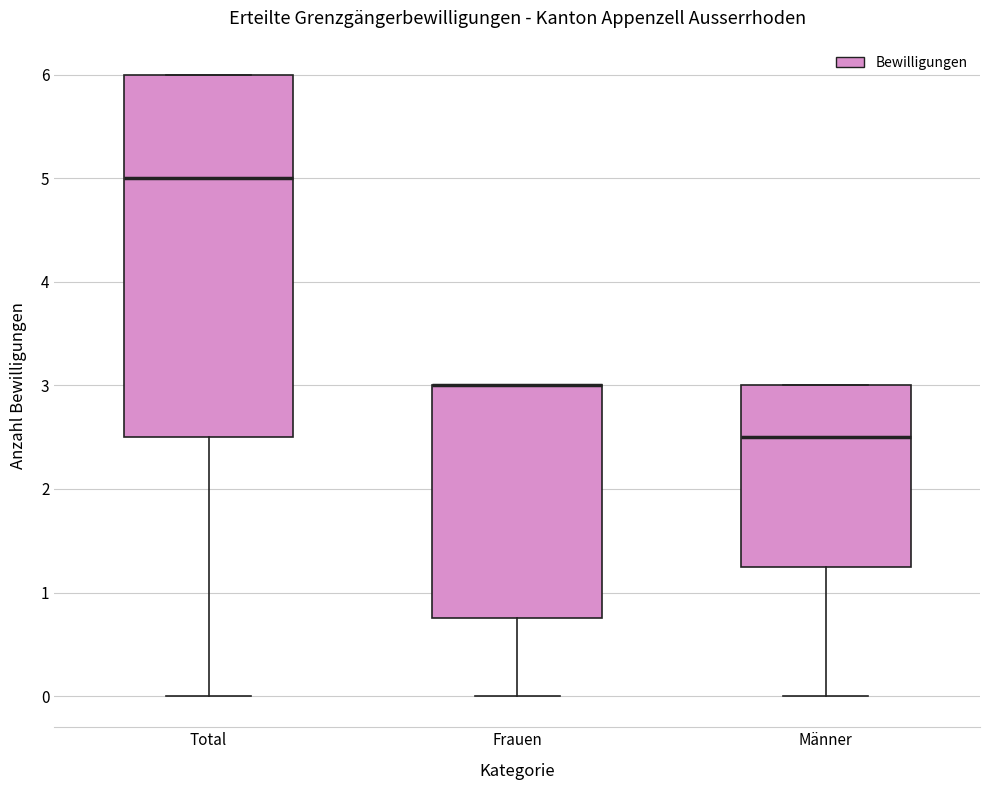

Reading left to right, read every box against the y-axis: the position of its median line, the range the box covers, and the ends of its whiskers. The values are not printed on the chart, so give them approximately, as read against the axis.

Total: median 5.0, box 2.5 to 6.0, whiskers 0.0 to 6.0
Frauen: median 3.0 (drawn on the box's upper edge), box 0.8 to 3.0, whiskers 0.0 to 3.0
Männer: median 2.5, box 1.3 to 3.0, whiskers 0.0 to 3.0